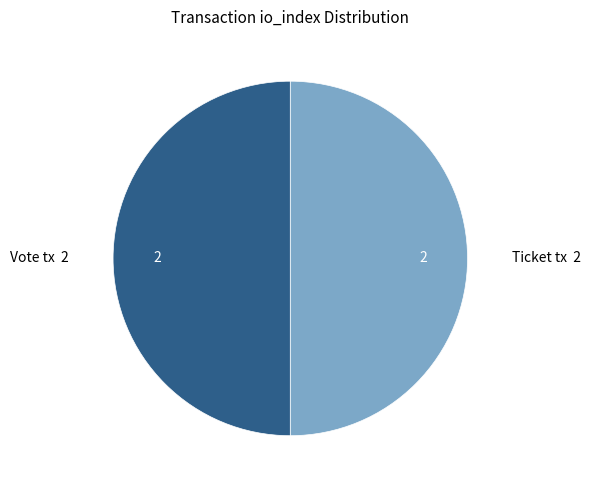

Rank the categories by value from lowest to highest.

Ticket tx (io_index=0), Vote tx (io_index=1)